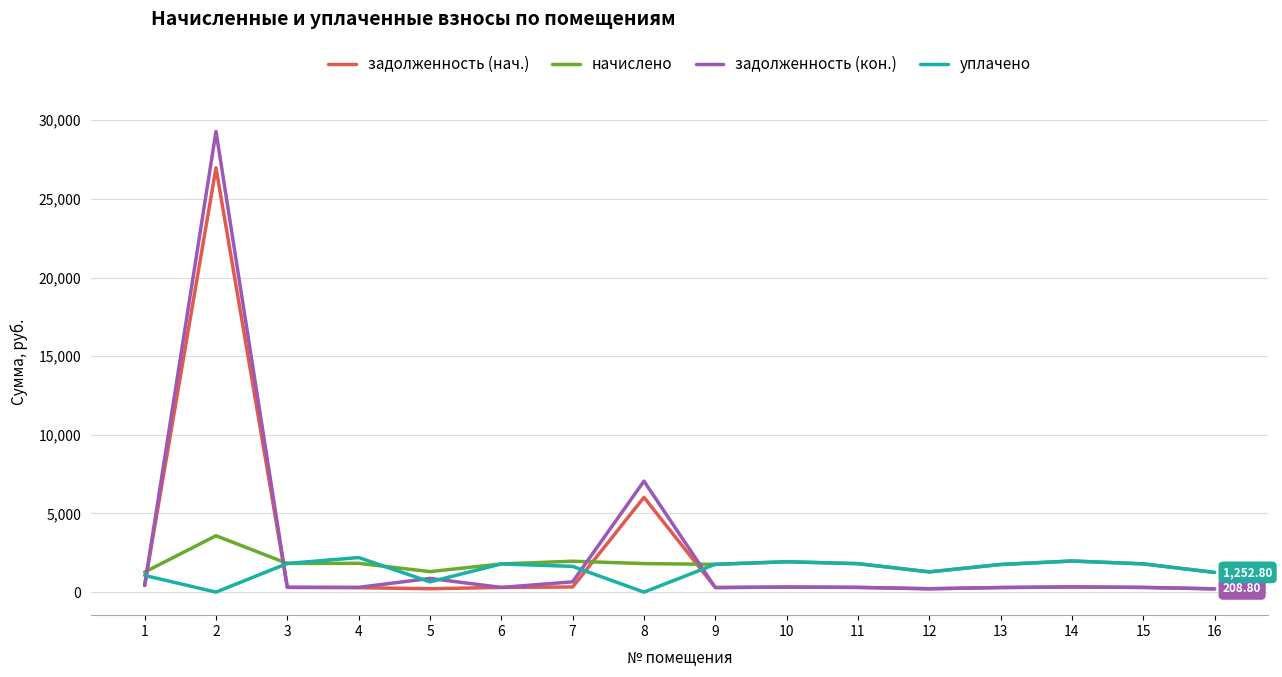

Is this an area chart (filled region under the line)?

No